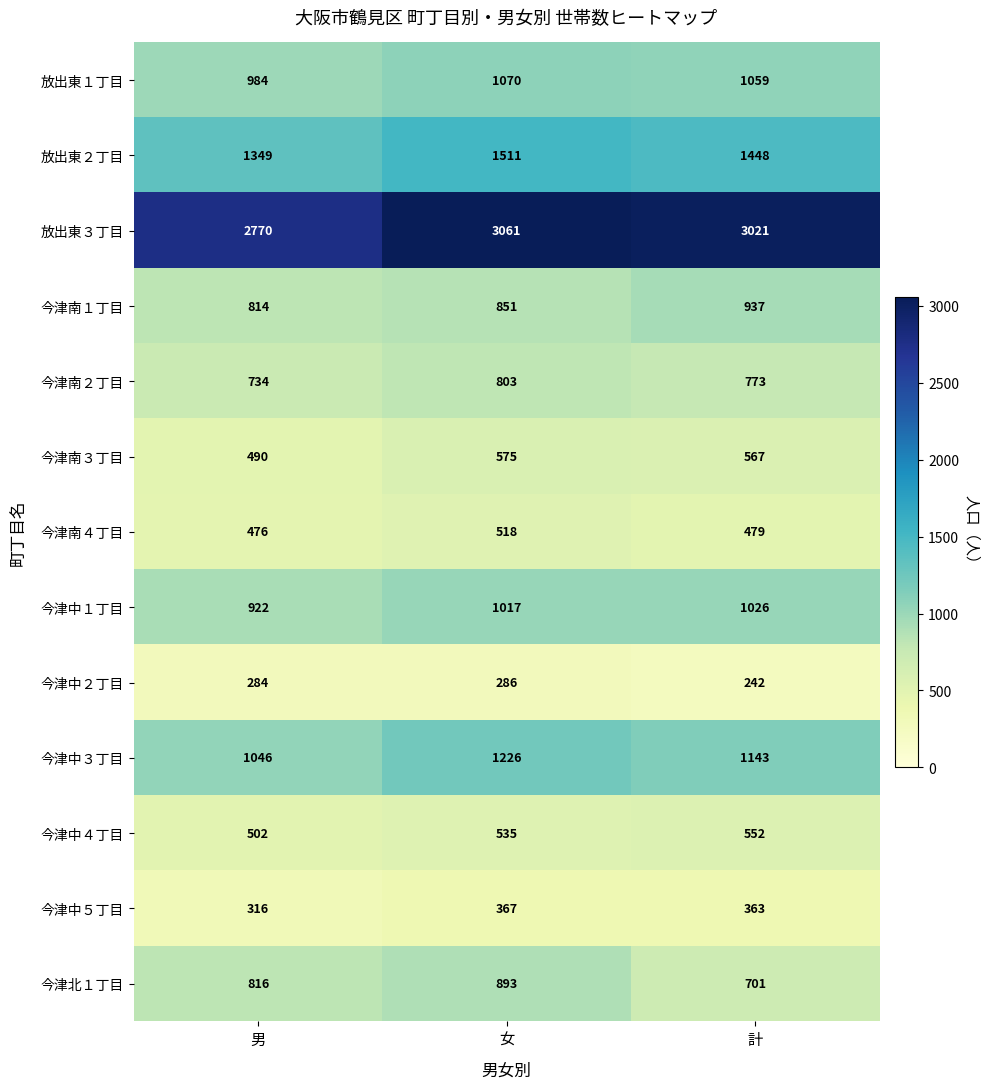

What is the minimum value shown in the chart?

242